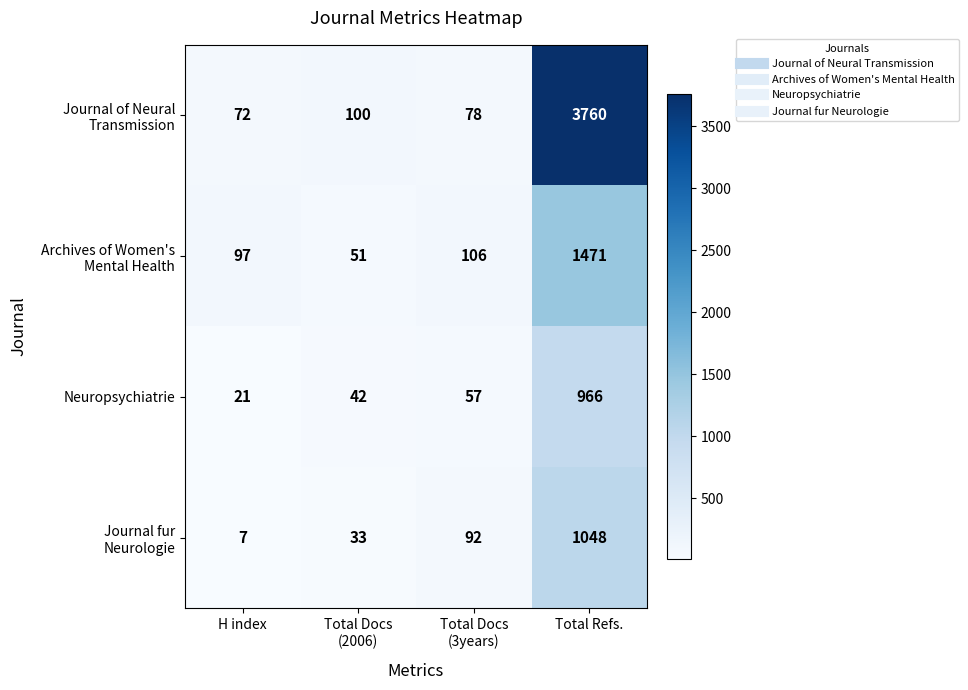

What is the spread (max minus min) of values at H index?

90